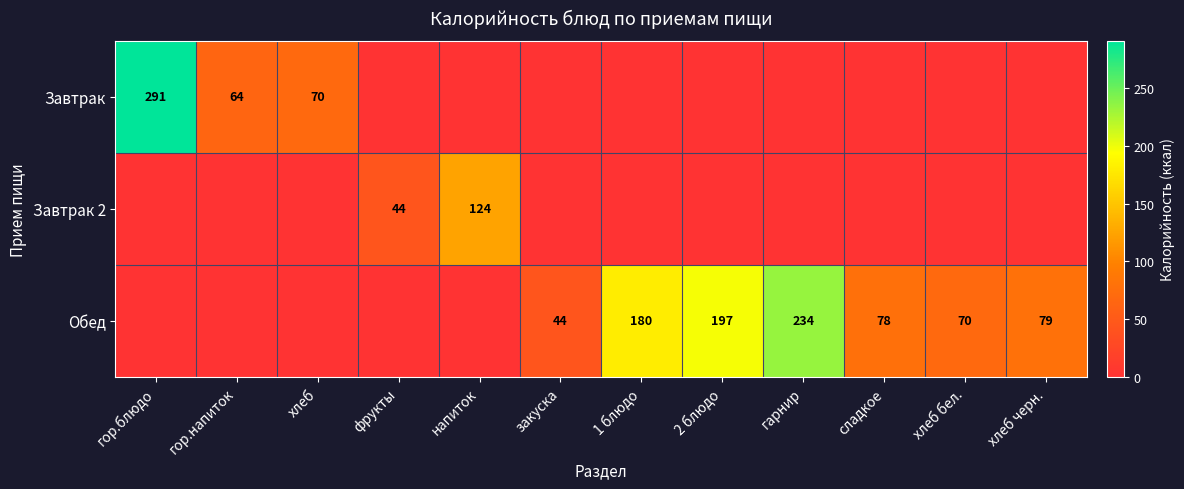

Is it true that Завтрак equals 291 at гор.блюдо?

True